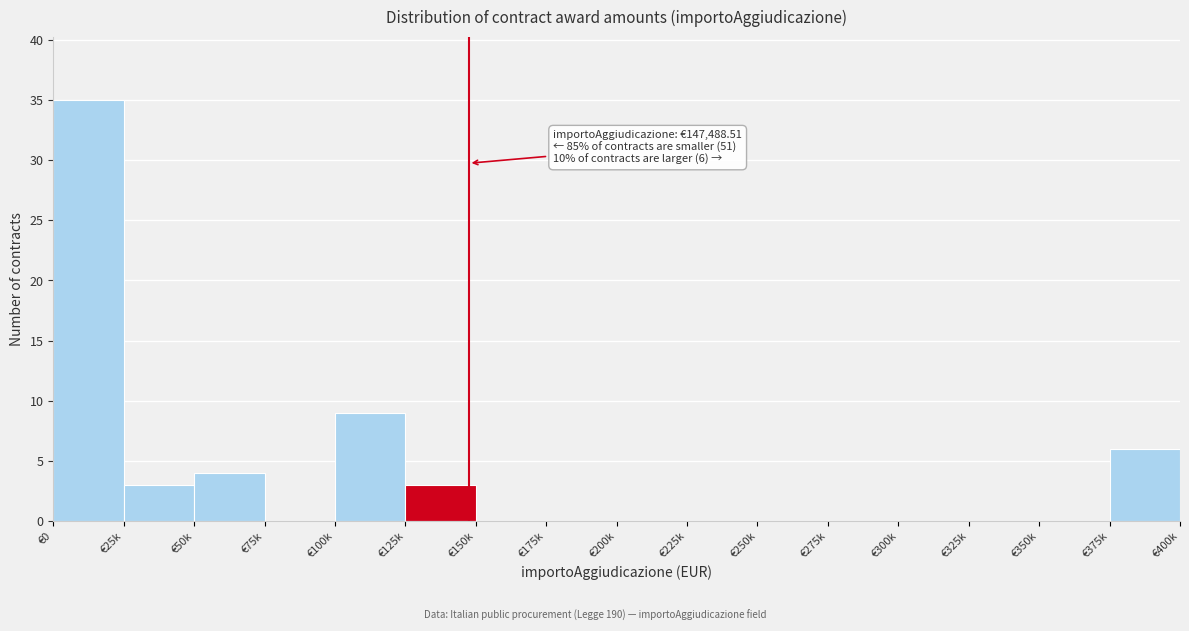

Reading left to right, transcribe all the data shown in this chart.

€0=35	€25k=3	€50k=4	€75k=0	€100k=9	€125k=3	€150k=0	€175k=0	€200k=0	€225k=0	€250k=0	€275k=0	€300k=0	€325k=0	€350k=0	€375k=6